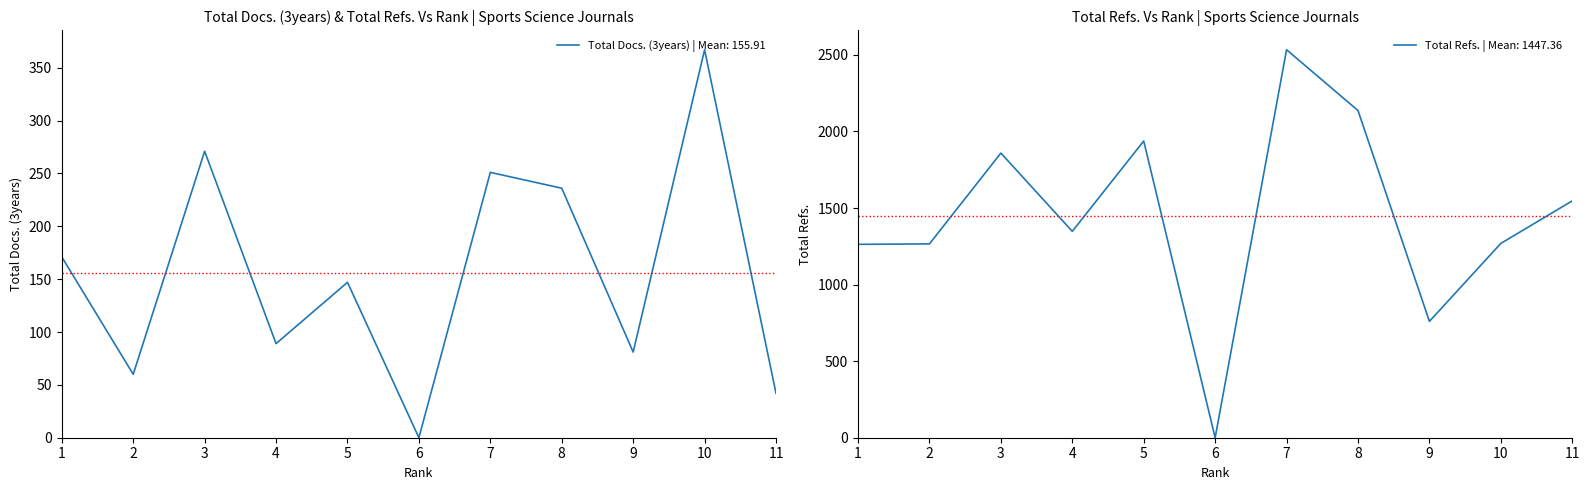

At 3, list the series in order from smallest to largest.

Total Docs. (3years), Total Refs.